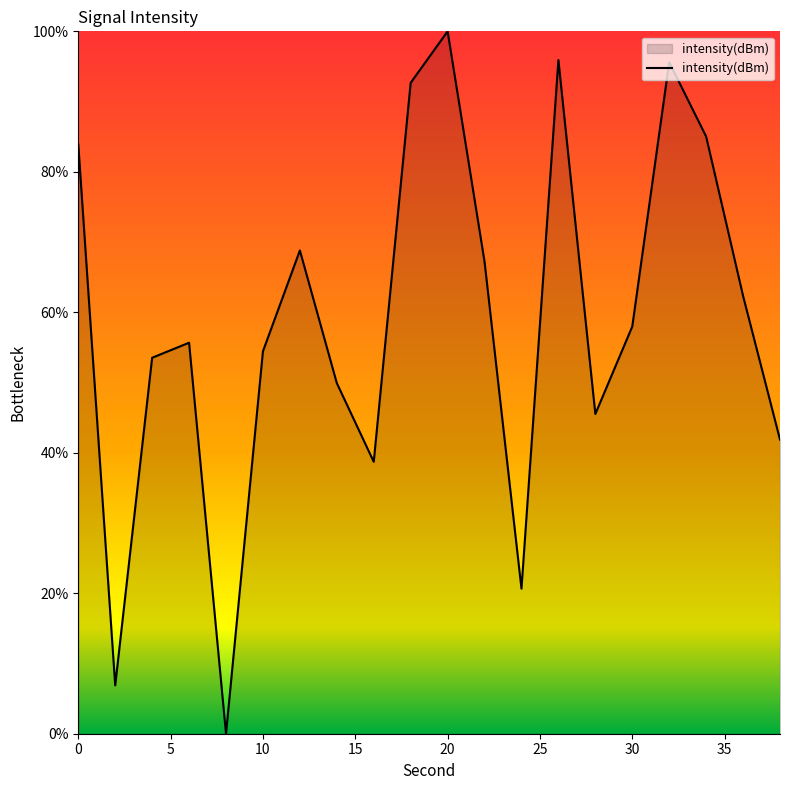

What is the maximum value shown in the chart?

100.0